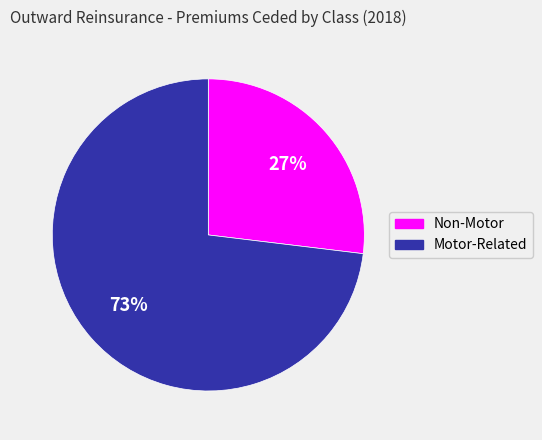

To the nearest percent, what is the difference between the largest and smallest slice percentages?

46%